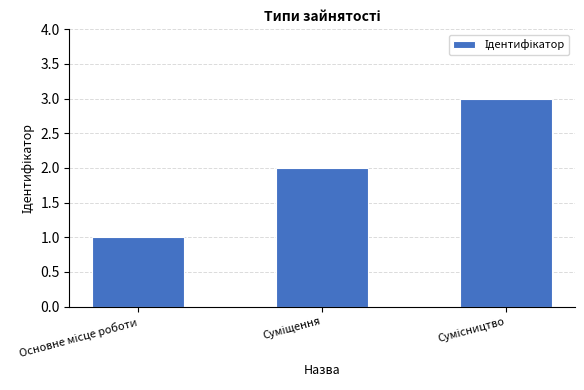

What is the greatest value displayed?

3